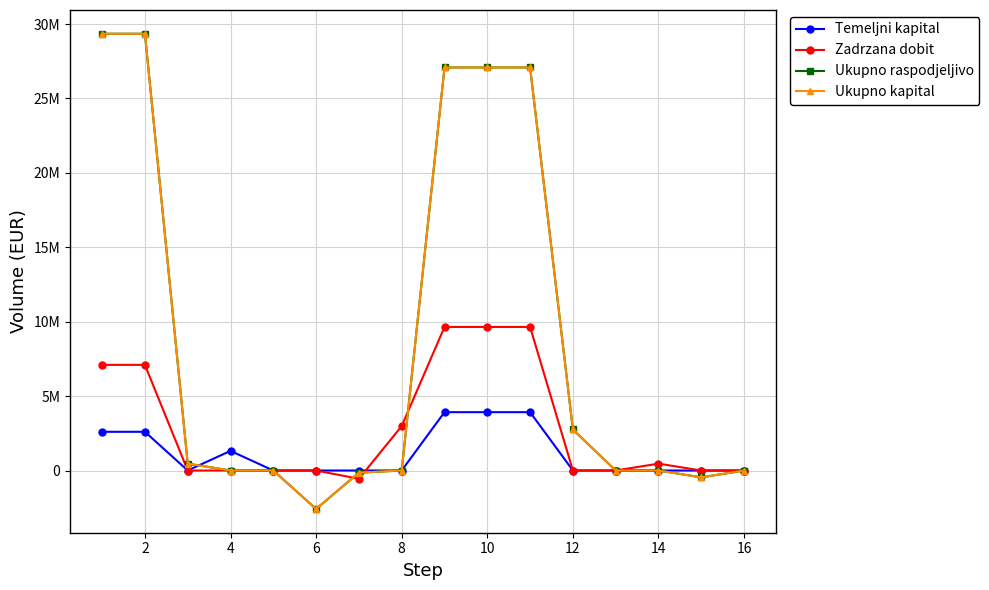

Rank the series by their maximum value, from lowest to highest.

Temeljni kapital, Zadrzana dobit, Ukupno raspodjeljivo, Ukupno kapital